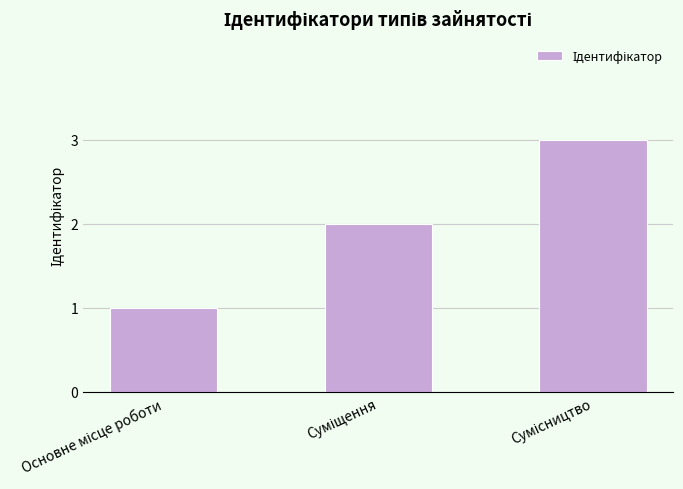

What is the sum of all values?

6